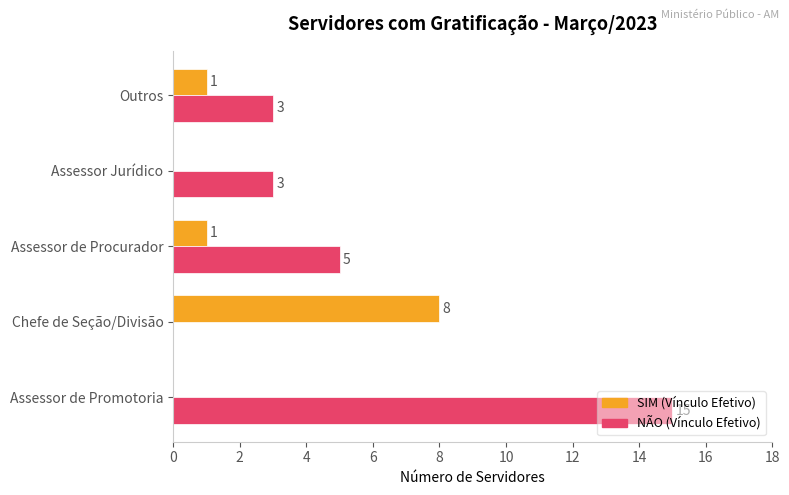

What is the total value across all series at Outros?

4